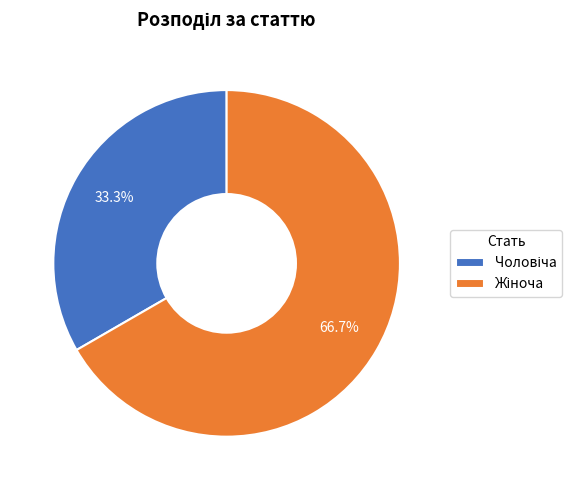

Does any single category account for the majority?

Yes